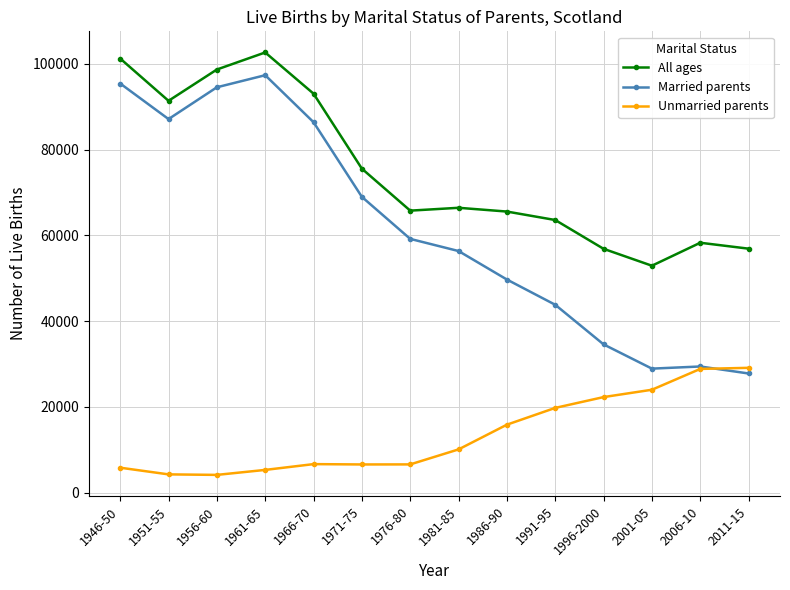

What is the maximum value for All ages?

102642.0